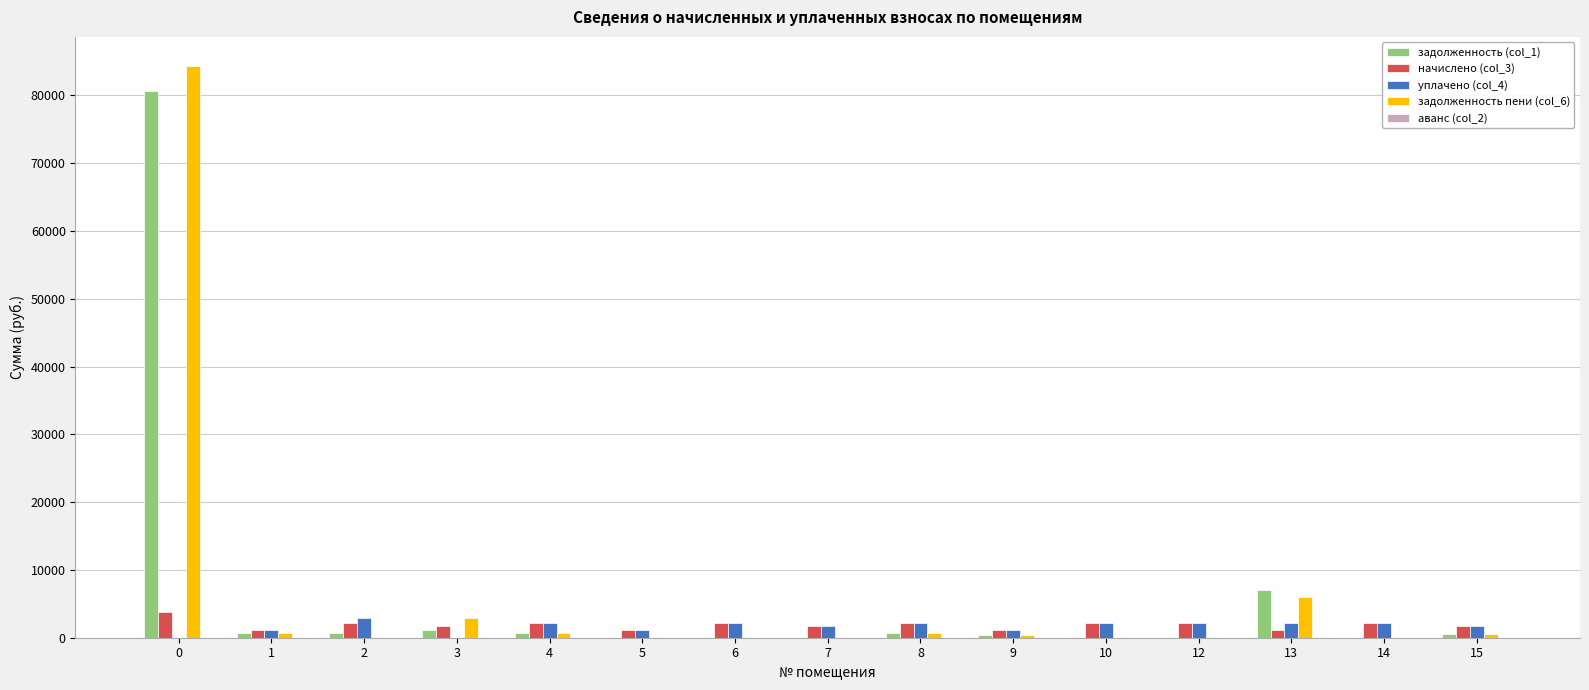

What is the average value of the уплачено (col_4) series?

1639.1